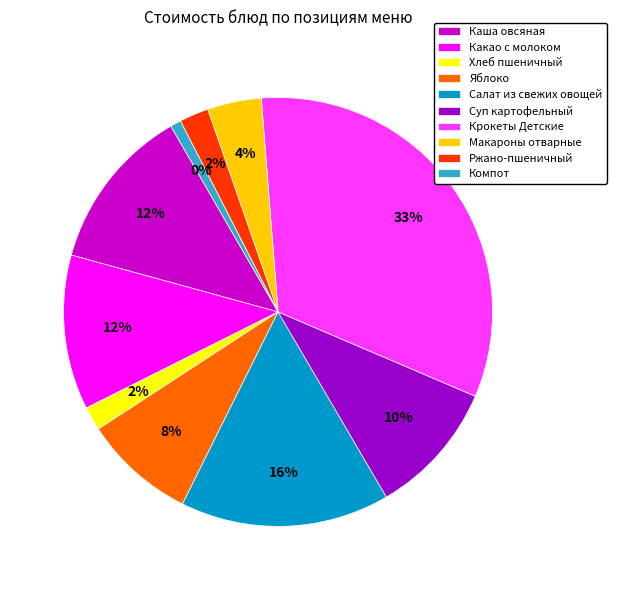

Does Ржано-пшеничный represent more than half of the total?

No